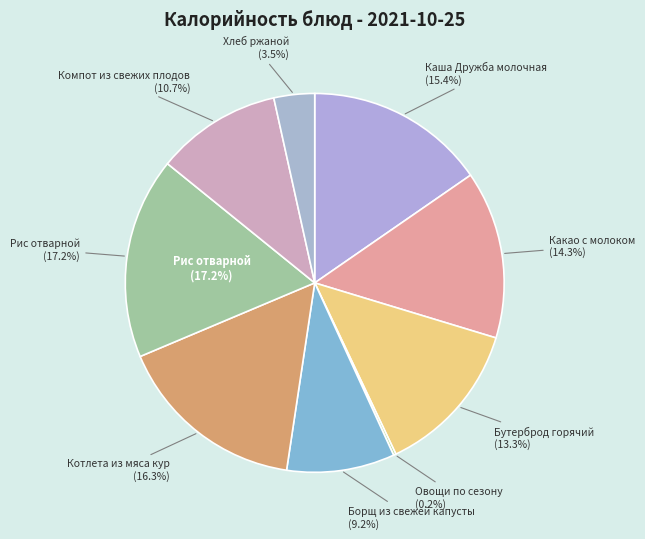

What is the ratio of the value at Бутерброд горячий to the value at Компот из свежих плодов?

1.2